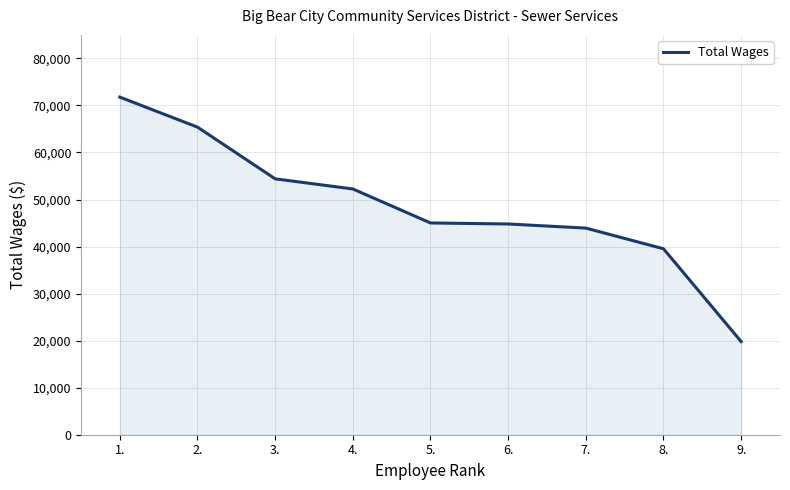

What is the difference between the values at 7. and 2.?

21463